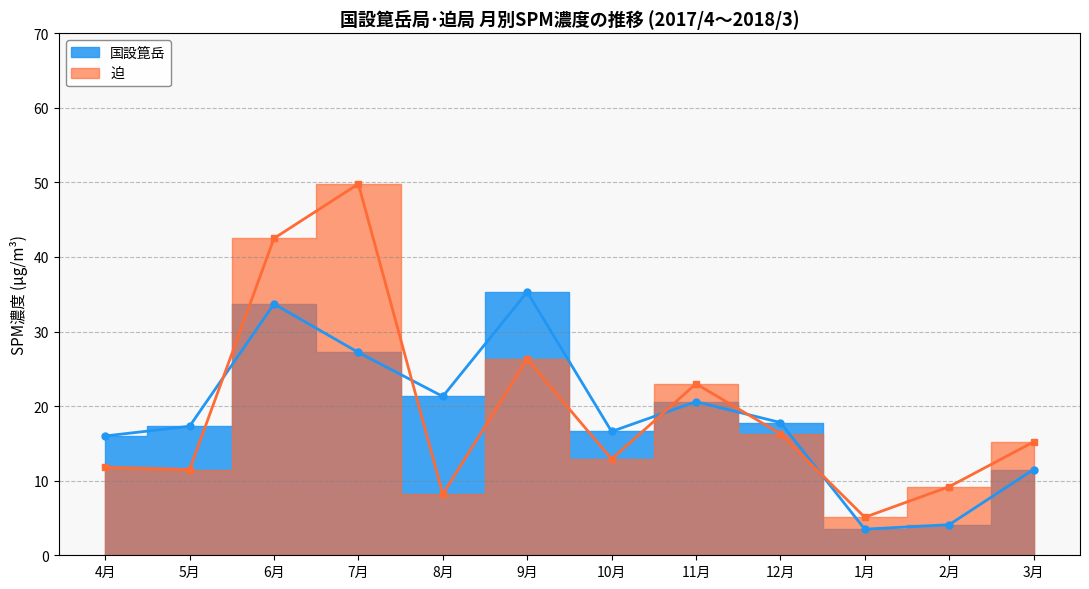

In 迫, how many points are lower than both neighbors (excluding endpoints)?

4